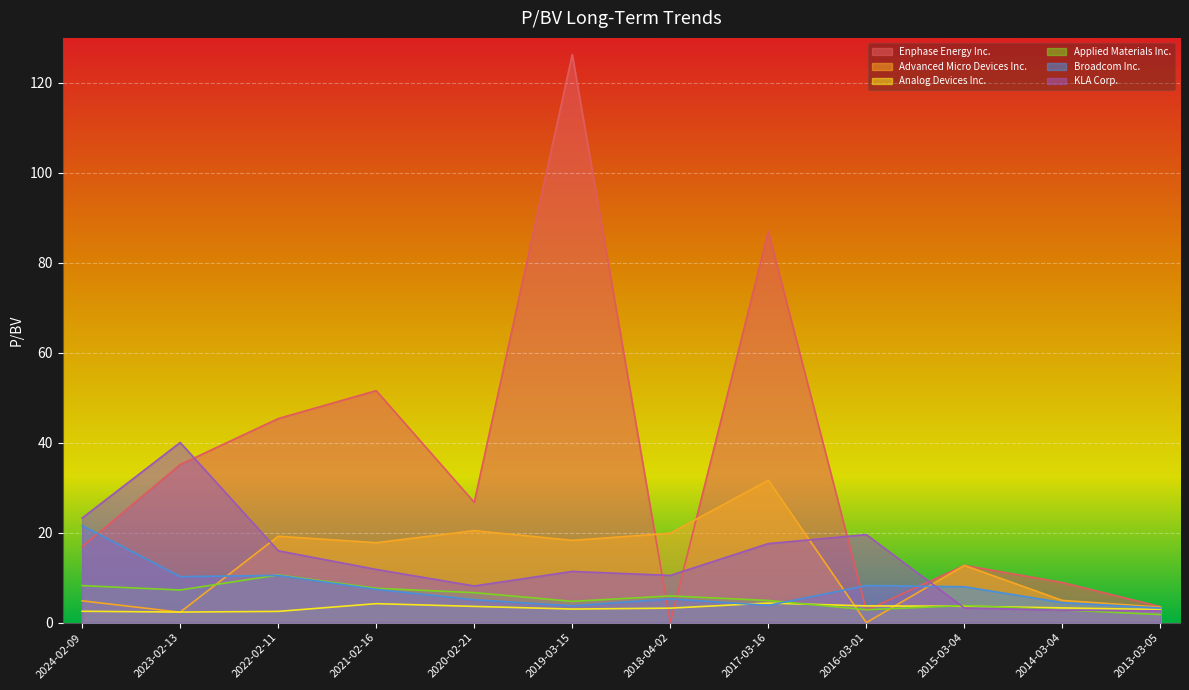

Reading right to left, what are all the values shown in this chart?

Enphase Energy Inc.: 3.5	8.9	12.7	2.7	87.0	0.0	126.3	26.7	51.6	45.4	35.1	16.9
Advanced Micro Devices Inc.: 3.5	4.9	12.7	0.0	31.7	19.9	18.3	20.5	17.8	19.2	2.3	4.8
Analog Devices Inc.: 2.9	3.3	3.6	3.7	4.3	3.2	3.0	3.6	4.2	2.5	2.4	2.5
Applied Materials Inc.: 1.8	2.8	3.8	2.9	4.9	5.9	4.7	6.7	7.6	10.6	7.2	8.2
Broadcom Inc.: 3.2	4.5	8.0	8.2	3.8	5.3	3.7	5.1	7.4	10.5	10.2	21.6
KLA Corp.: 2.6	2.8	3.3	19.6	17.6	10.5	11.4	8.2	11.8	16.0	40.0	23.2